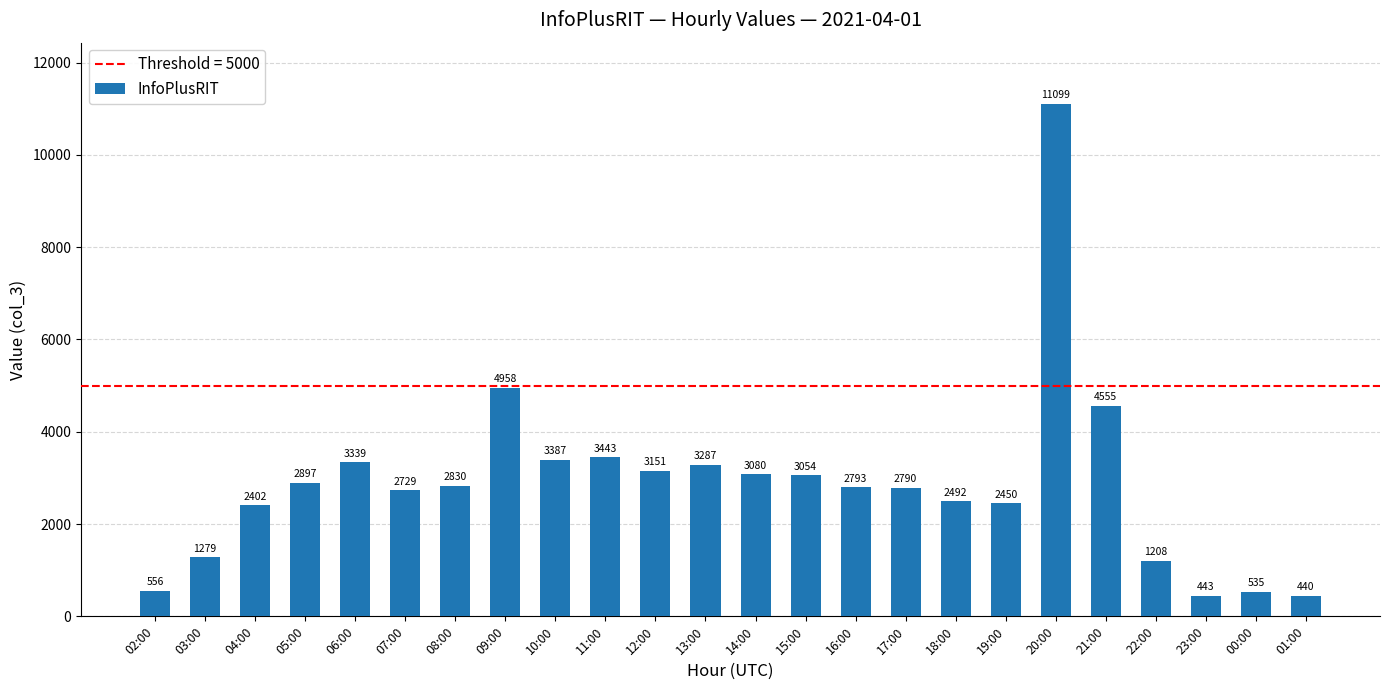

Reading right to left, what are all the values shown in this chart?

440	535	443	1208	4555	11099	2450	2492	2790	2793	3054	3080	3287	3151	3443	3387	4958	2830	2729	3339	2897	2402	1279	556